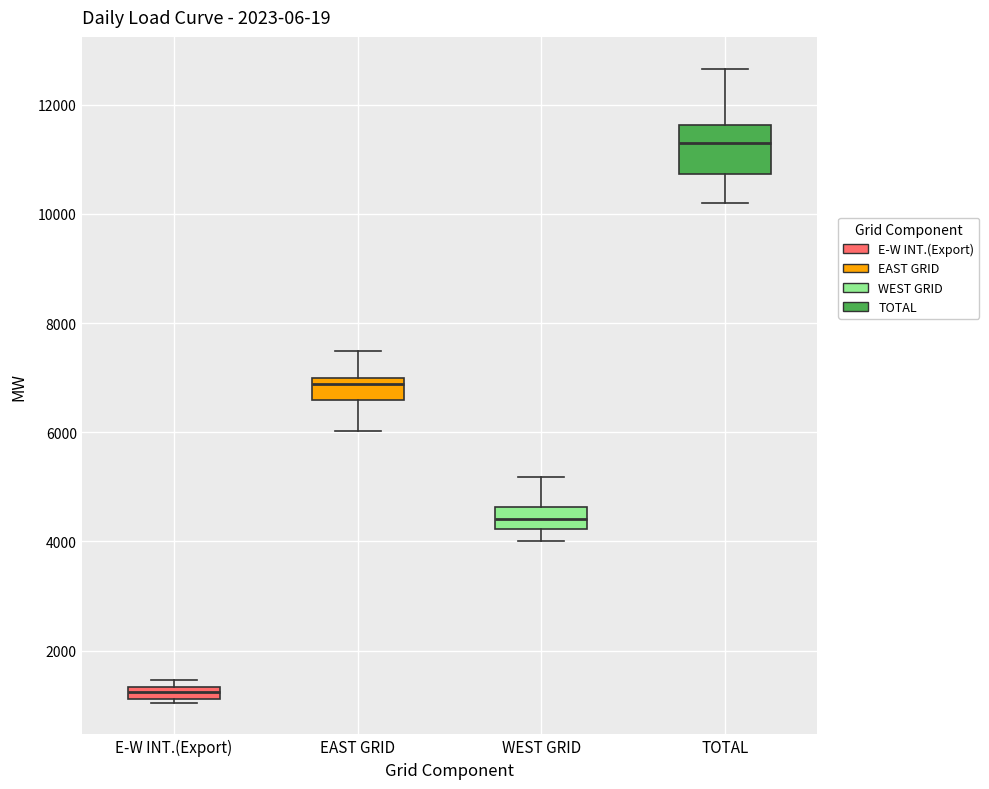

Which box has the highest median line?

TOTAL